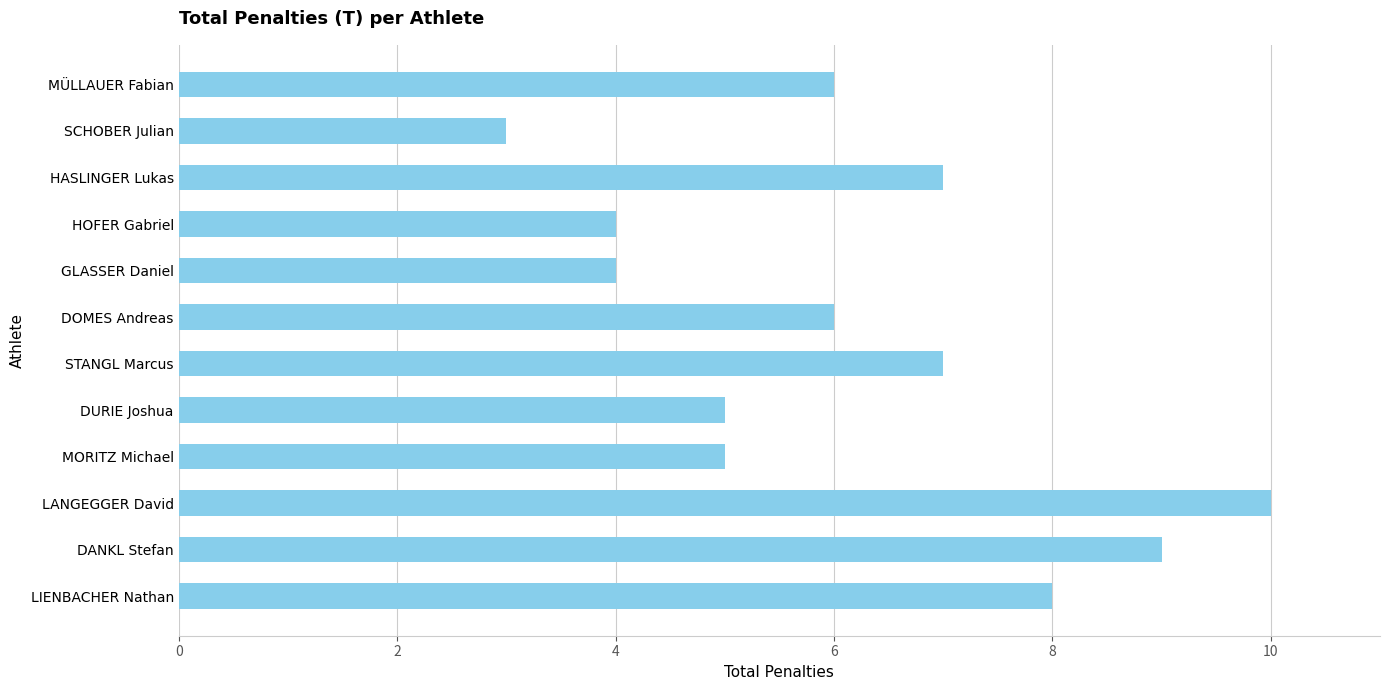

Between SCHOBER Julian and GLASSER Daniel, which is larger?

GLASSER Daniel